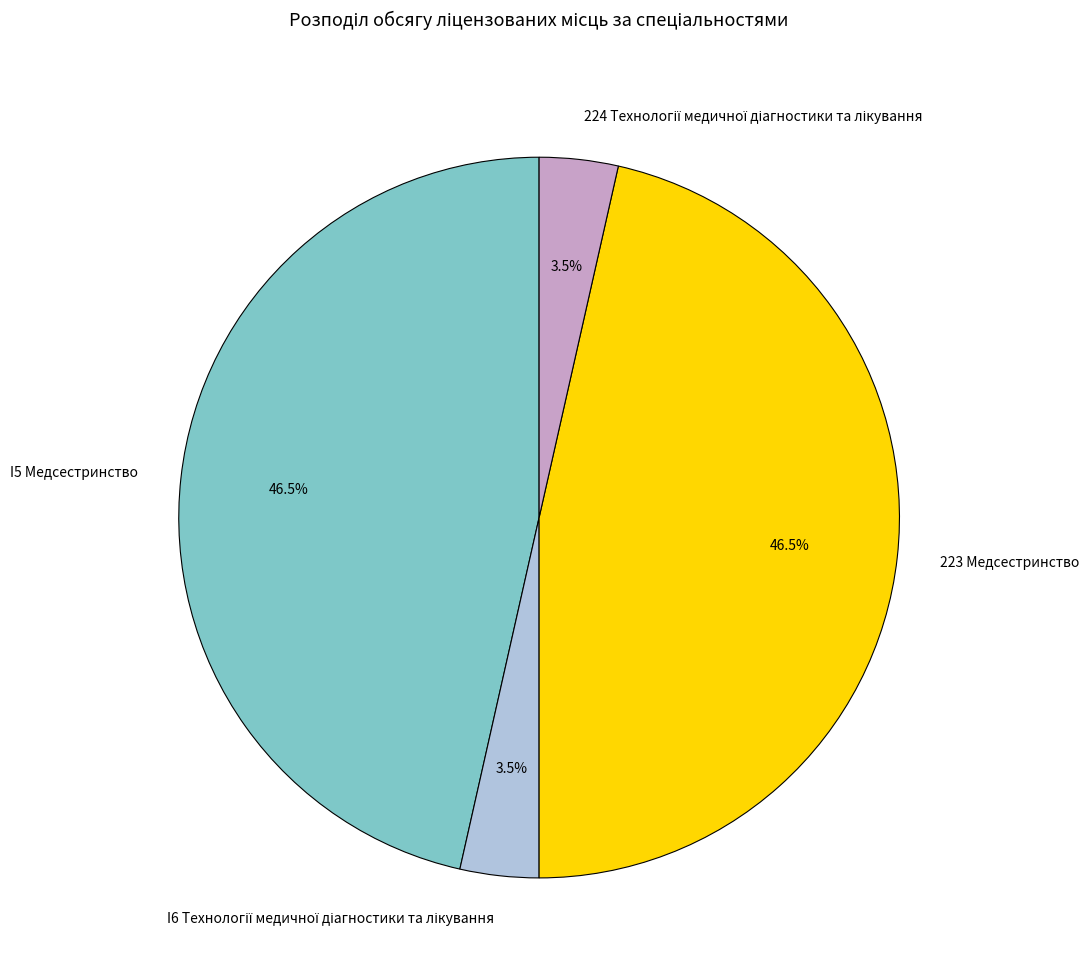

True or false: 223 Медсестринство accounts for 38% of the total.

False